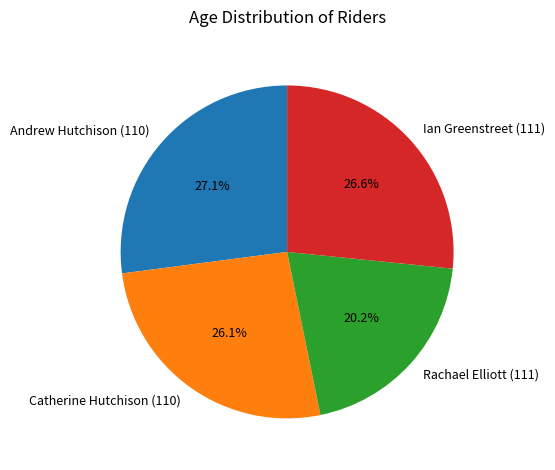

The Andrew Hutchison (110) slice represents 20% of the pie. True or false?

False